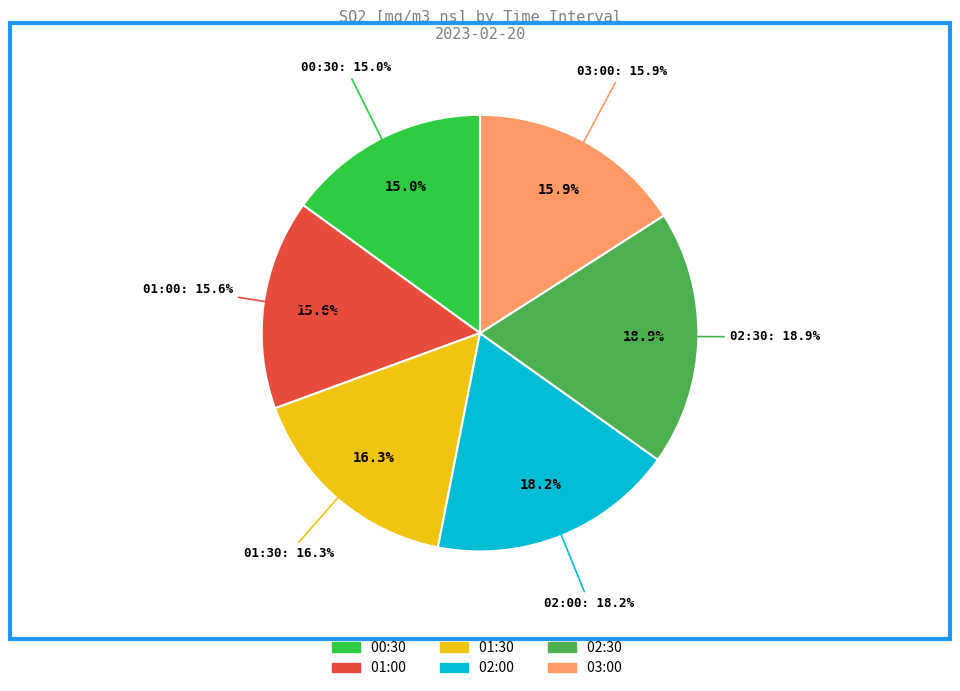

To the nearest percent, what is the combined percentage of Teplota and SO2?

100%